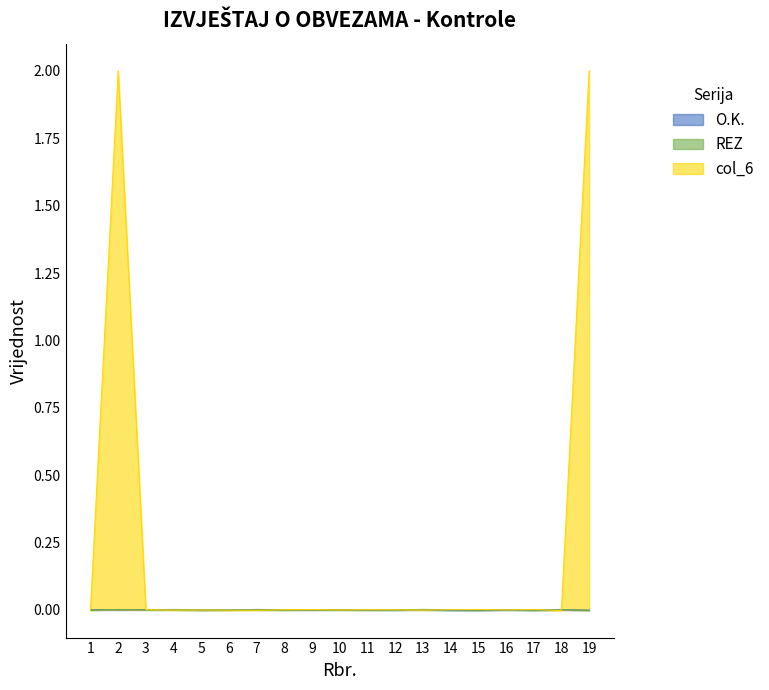

What are all the series names shown in the legend?

O.K., REZ, col_6